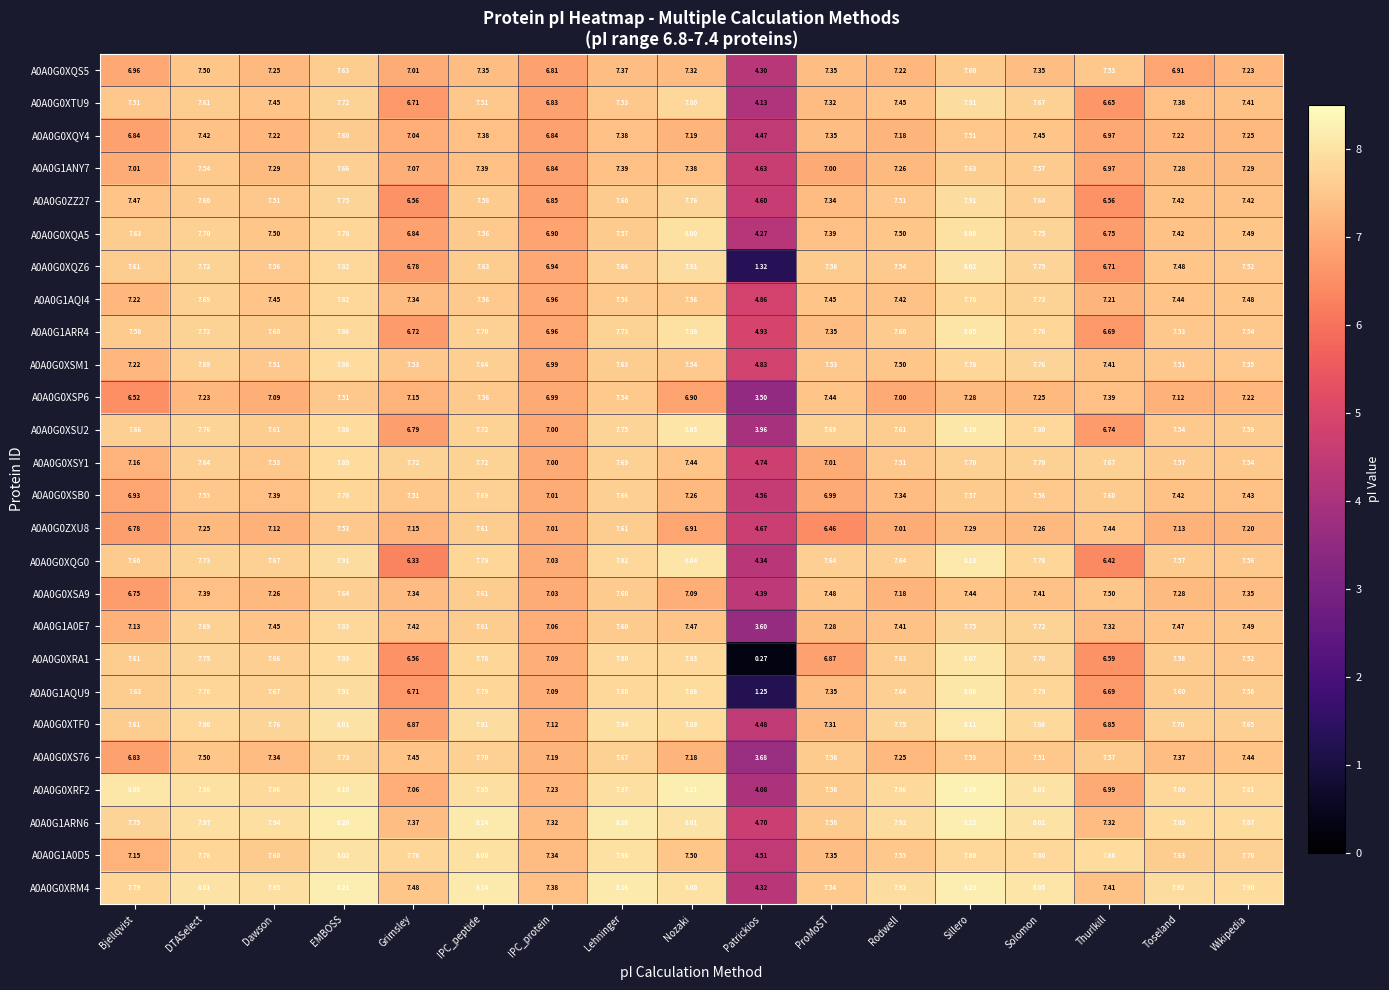

At which category is the sum across all series the highest?

Sillero